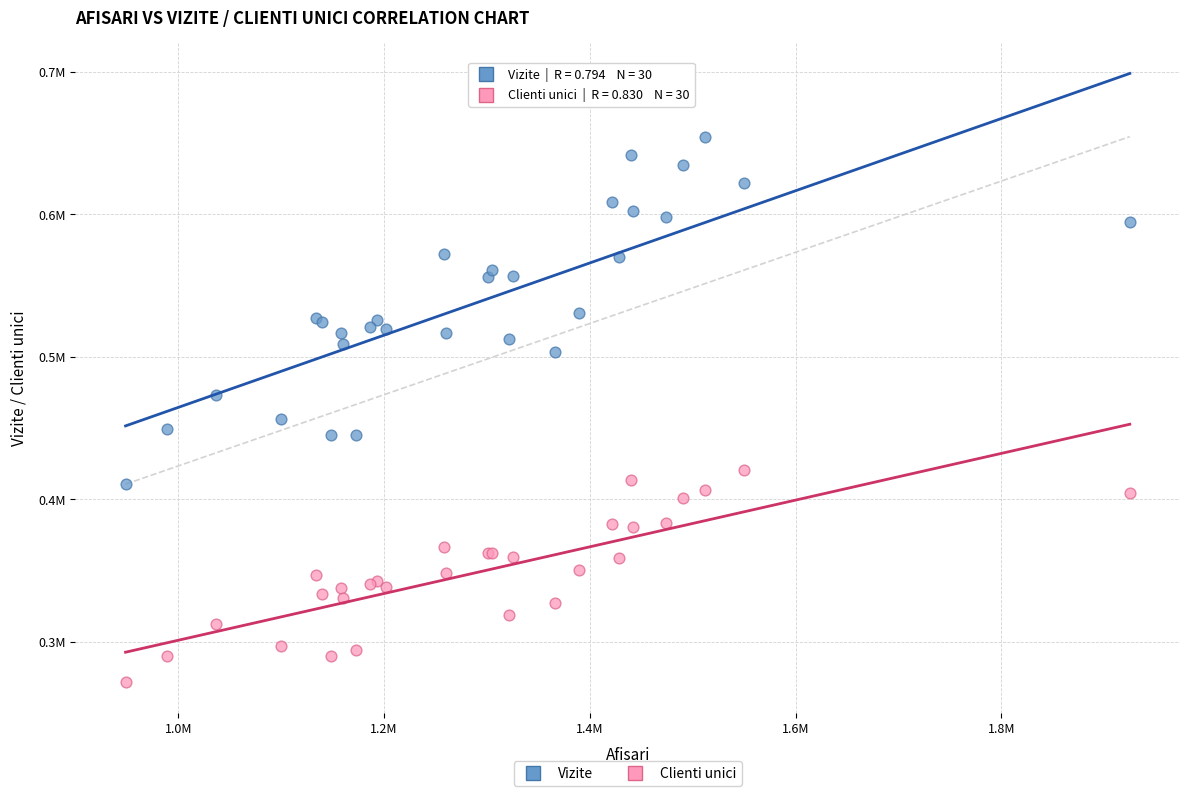

Which series reaches the maximum Y coordinate?

Vizite